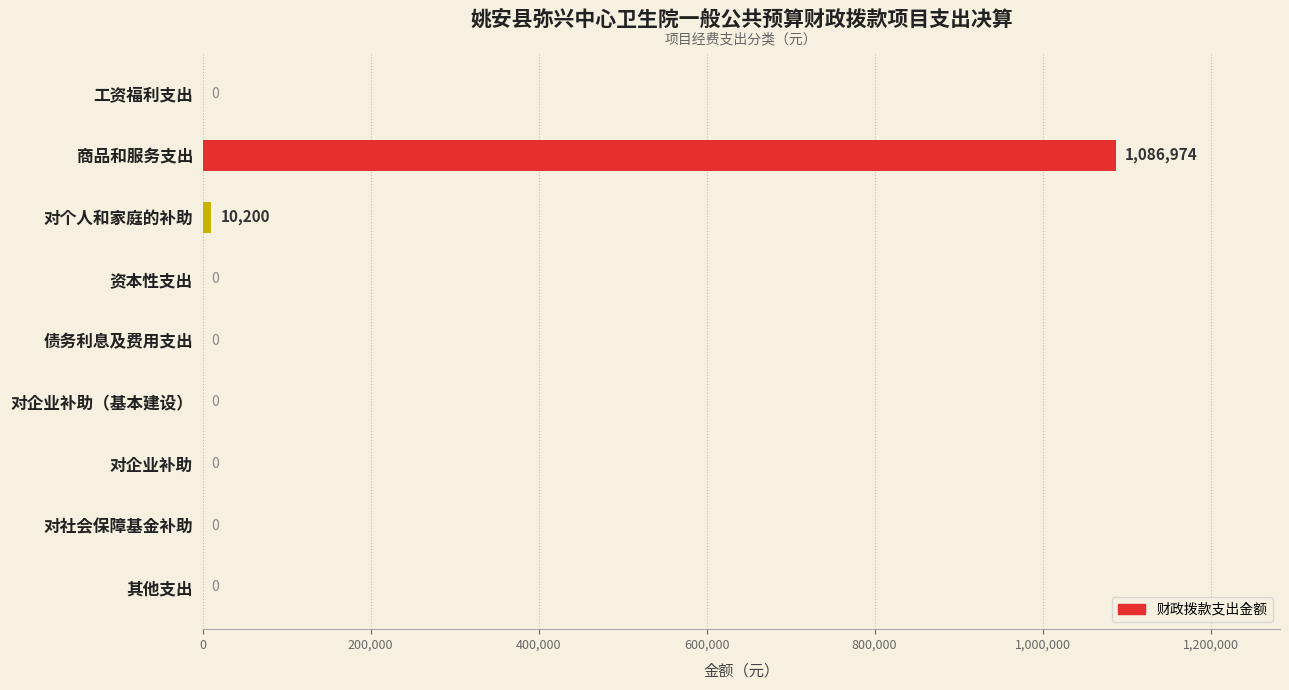

What is the change in value from 商品和服务支出 to 对社会保障基金补助?

-1086974